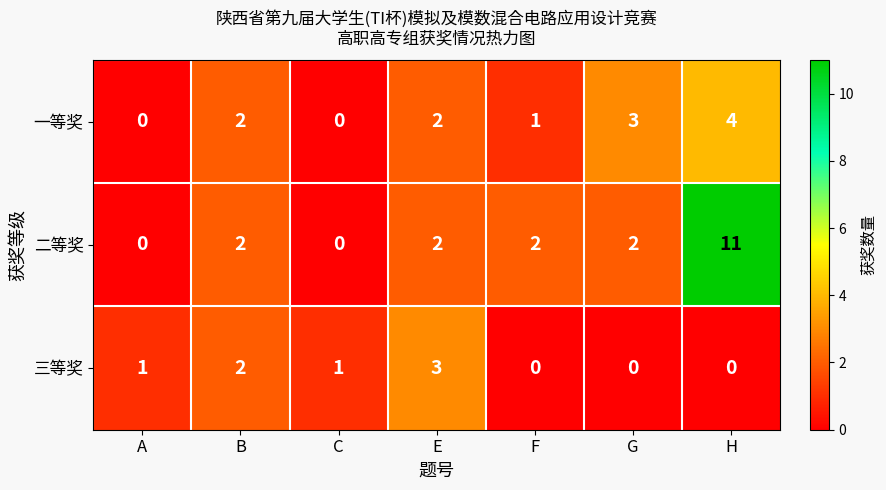

What is the sum of the 三等奖 values at C and B?

3